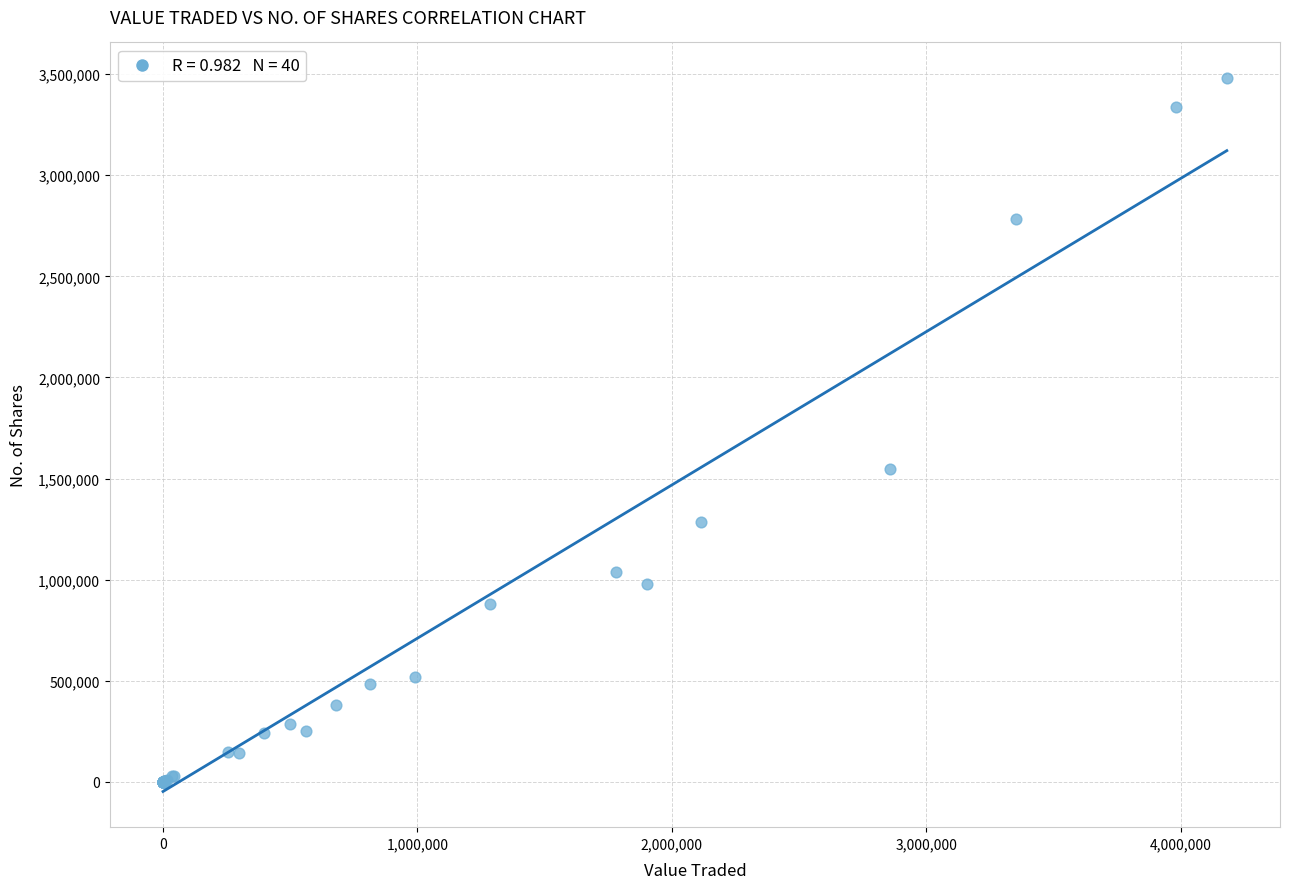

What Y value in the scatter plot is closest to 1739951?

1547100